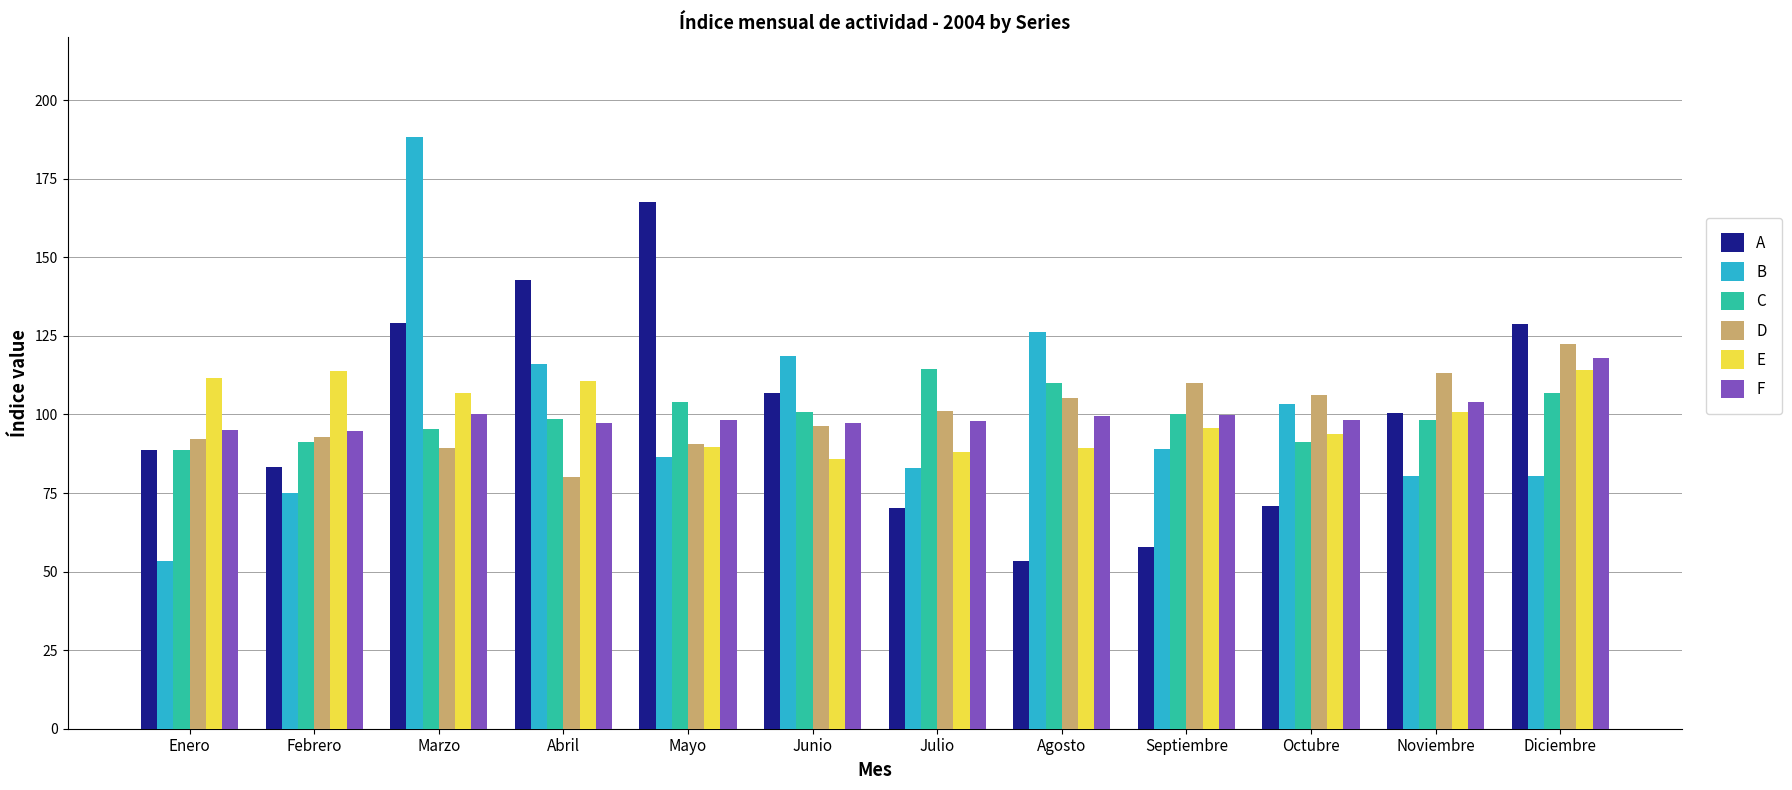

What position from the right is Diciembre?

1